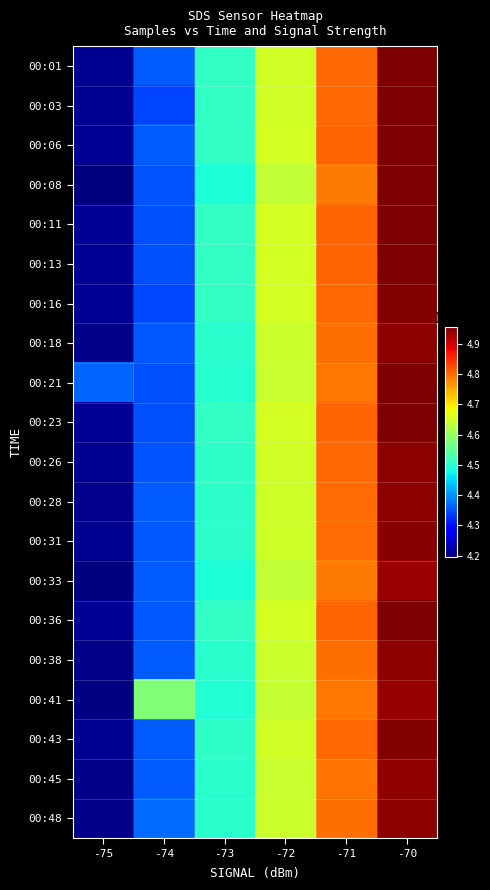

At which category is the sum across all series the highest?

-70